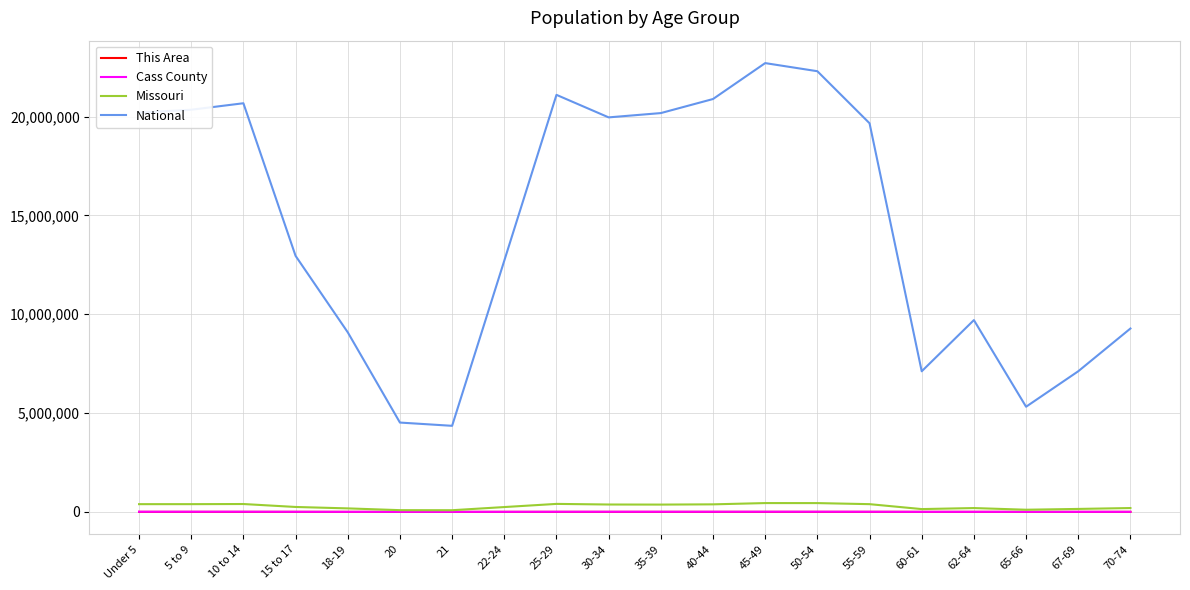

Between 45-49 and 67-69, which series saw the biggest shift?

National